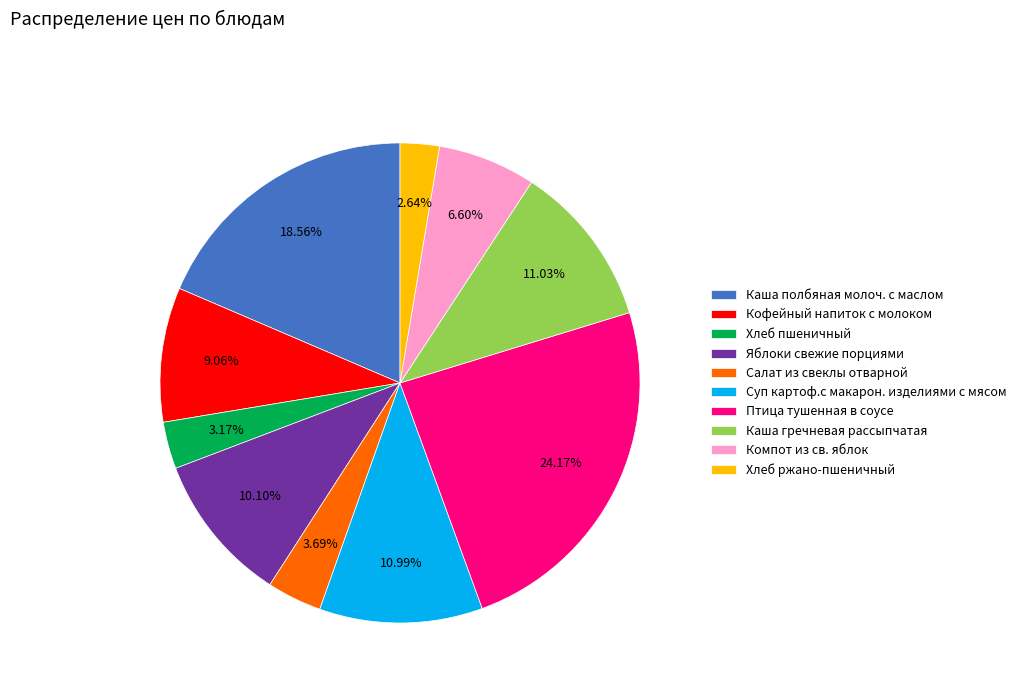

To the nearest percent, what is the difference between the largest and smallest slice percentages?

22%